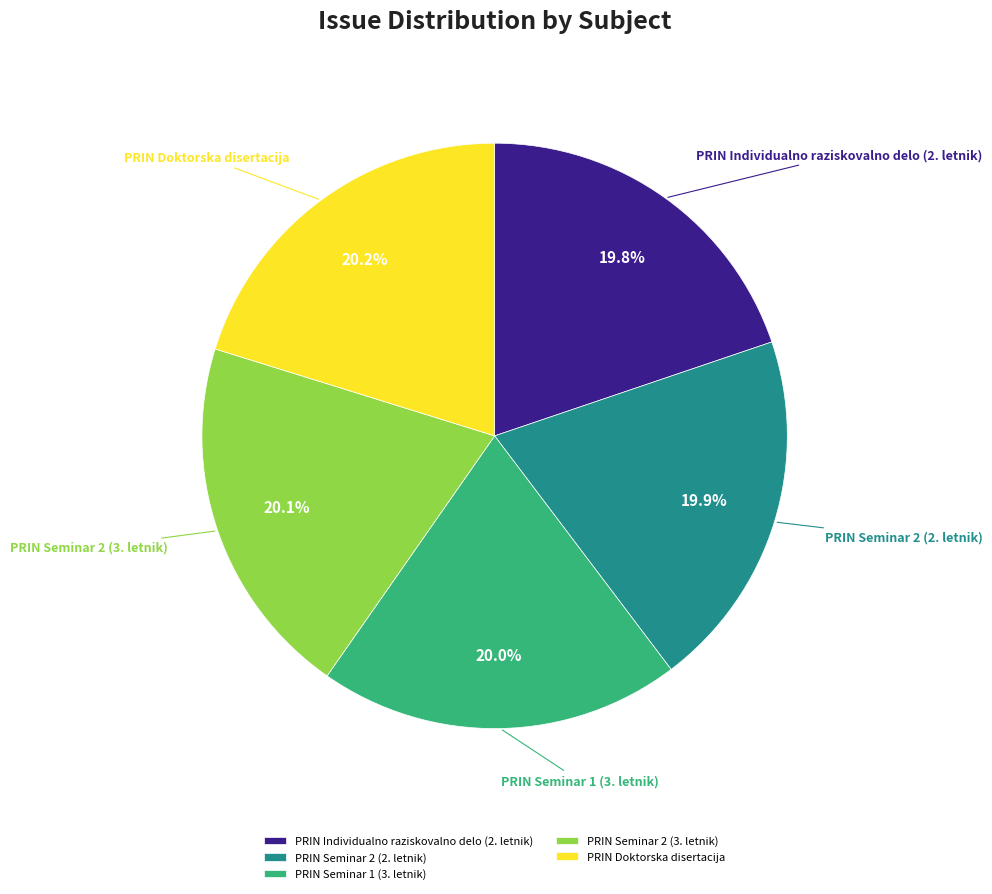

Is it true that PRIN Seminar 2 (3. letnik) is 20% of the pie?

True